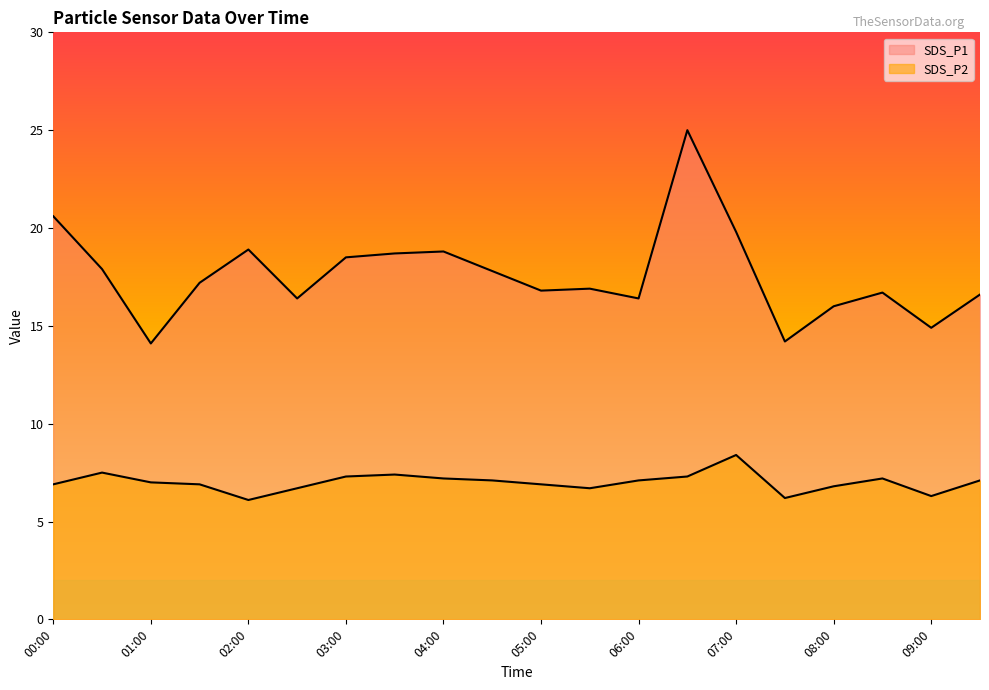

Rank the series by their average value, from lowest to highest.

SDS_P2, SDS_P1